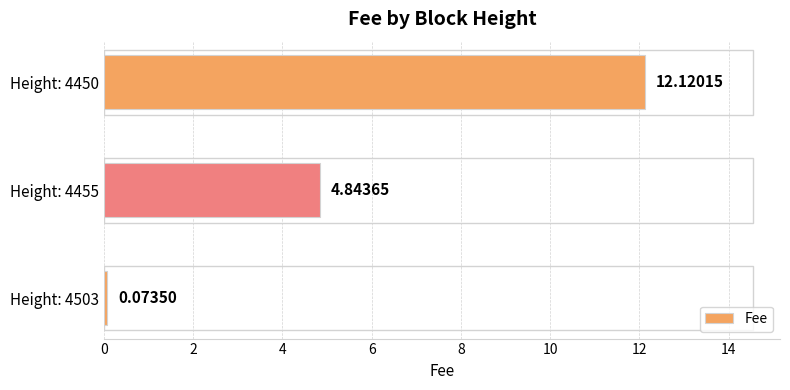

List the labels in order of value, largest first.

Height: 4450, Height: 4455, Height: 4503